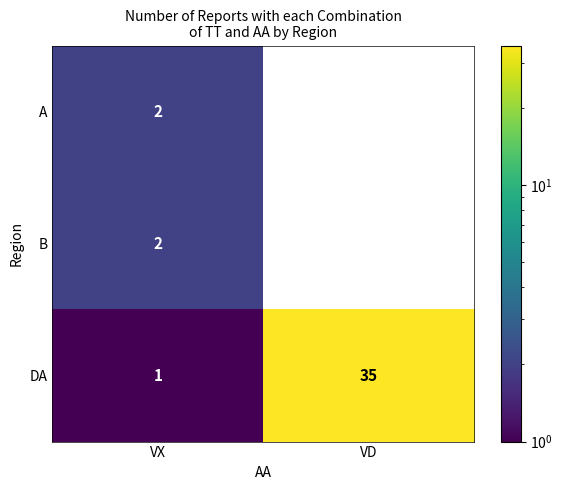

Read the DA value at VD, to the nearest 10.

40